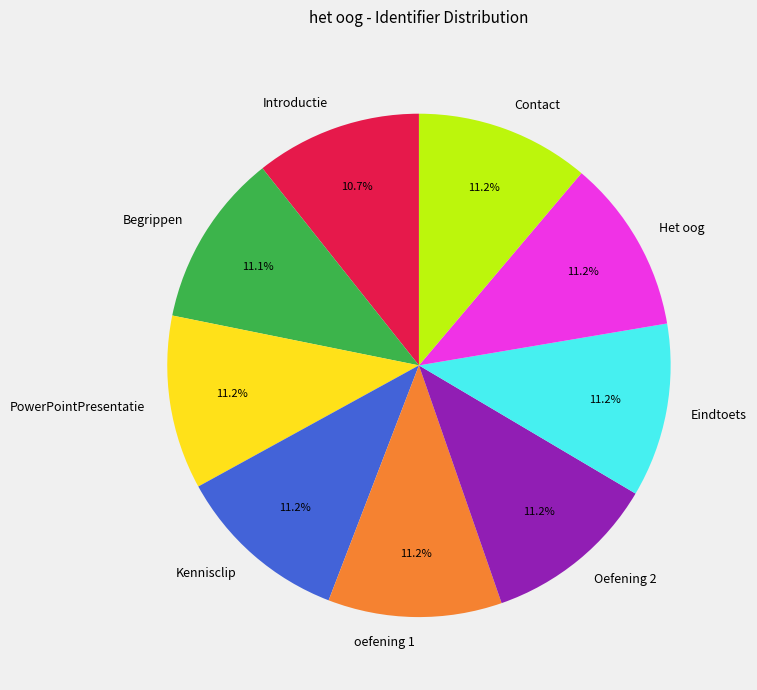

Is there any slice that represents more than half of the pie?

No